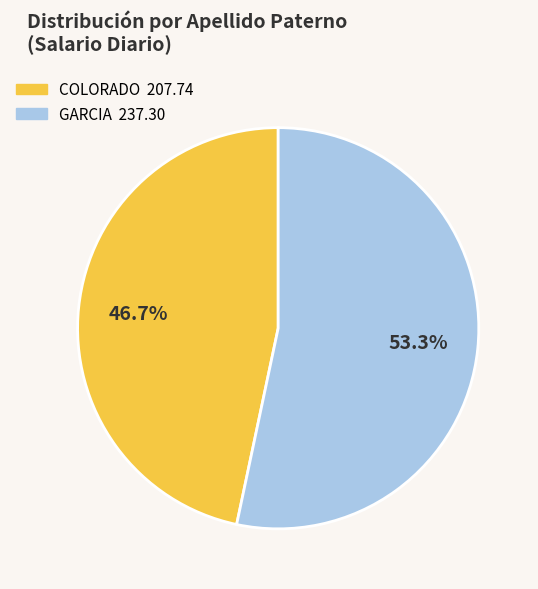

To the nearest percent, what is the difference between the largest and smallest slice percentages?

7%